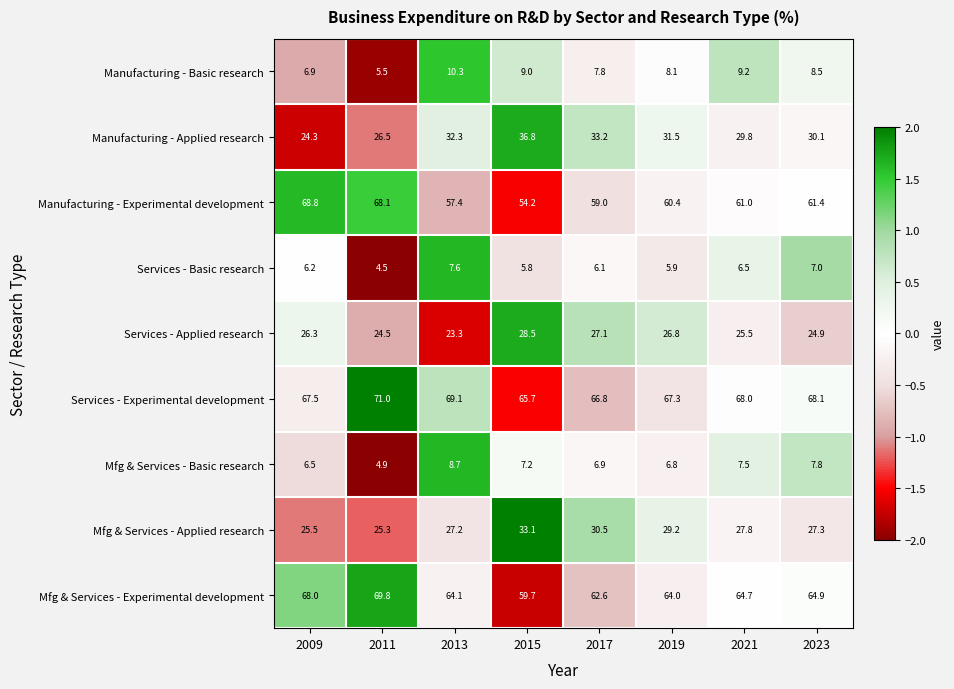

Is it true that Mfg & Services - Basic research equals 6.8 at 2019?

True